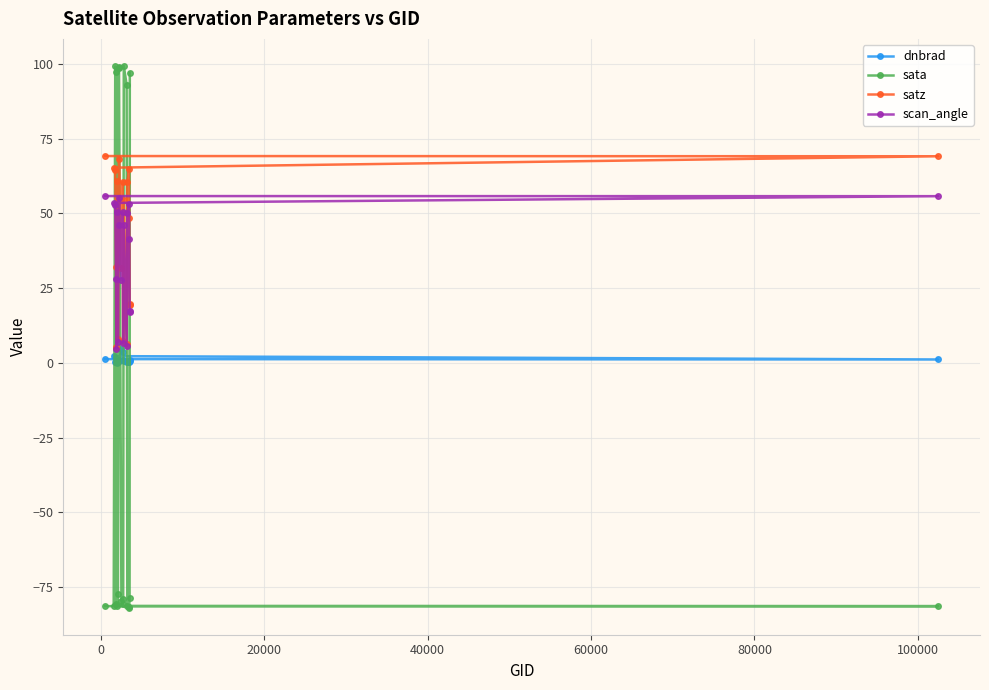

Rank the series by their maximum value, from highest to lowest.

sata, satz, scan_angle, dnbrad